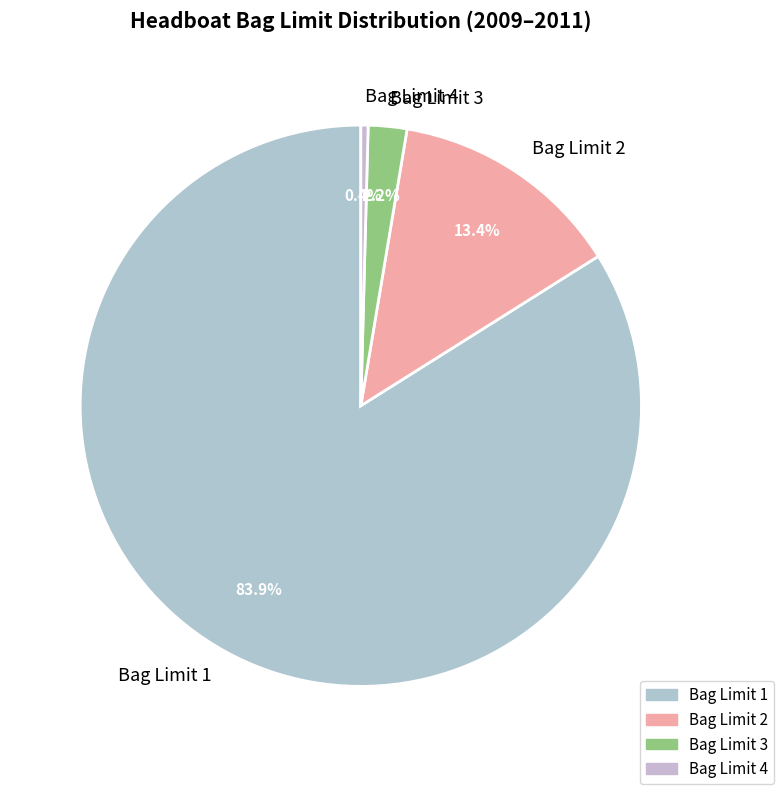

How much of the chart is everything except Bag Limit 2?

86.6%